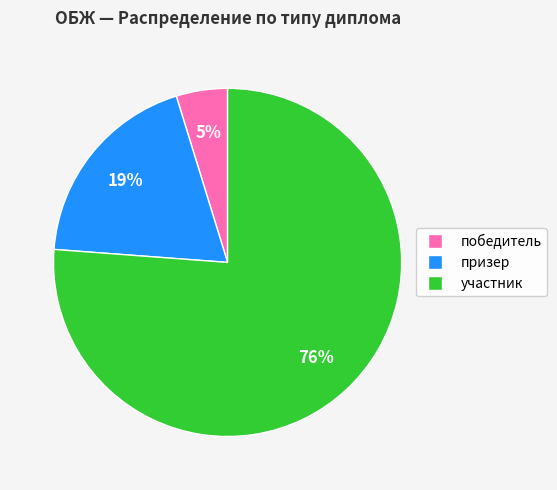

Is it true that участник is 66% of the pie?

False